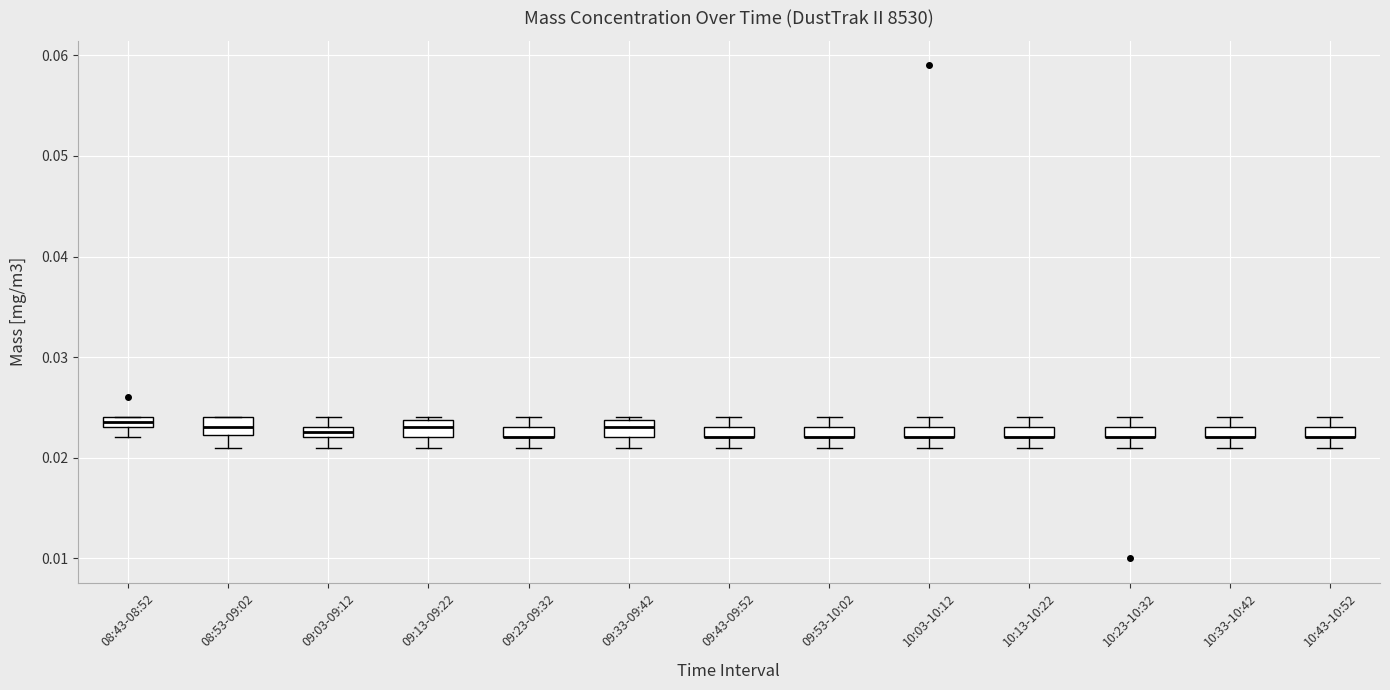

Where is the lower edge of the box for 09:43-09:52 on the y-axis? The values are not printed on the chart, so give them approximately, as read against the axis.

0.022